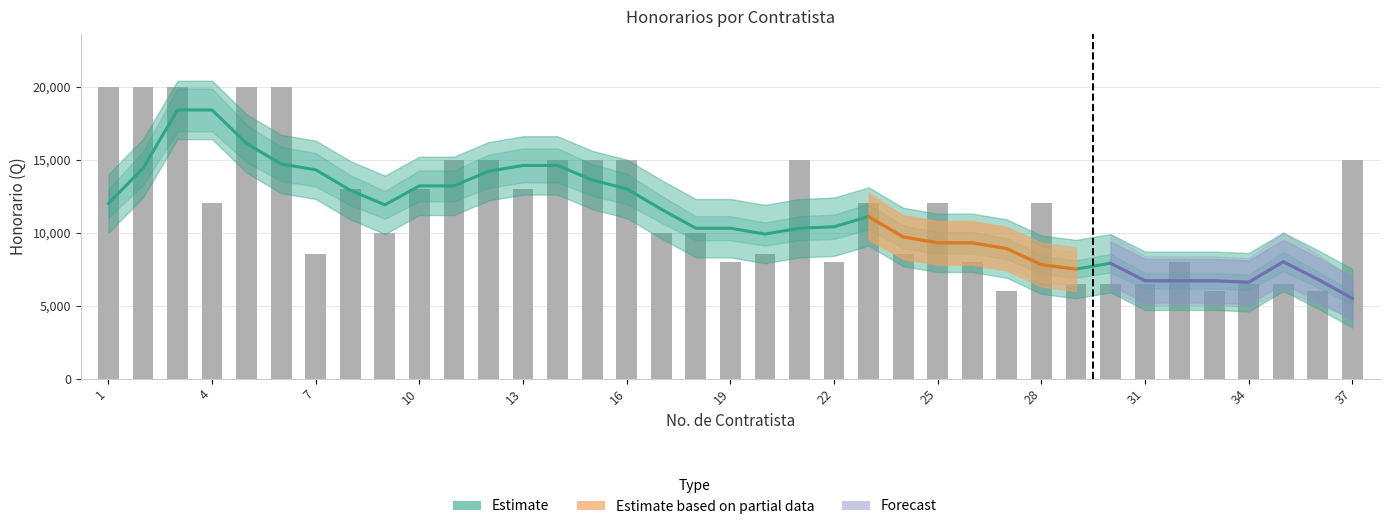

What is the difference between the values at 19 and 31?

3200